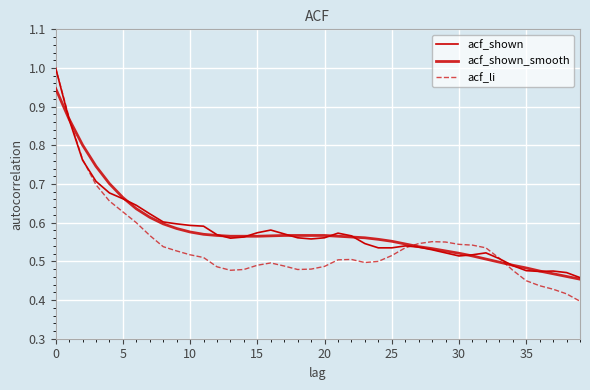

Does the chart display data point markers on the line(s)?

No